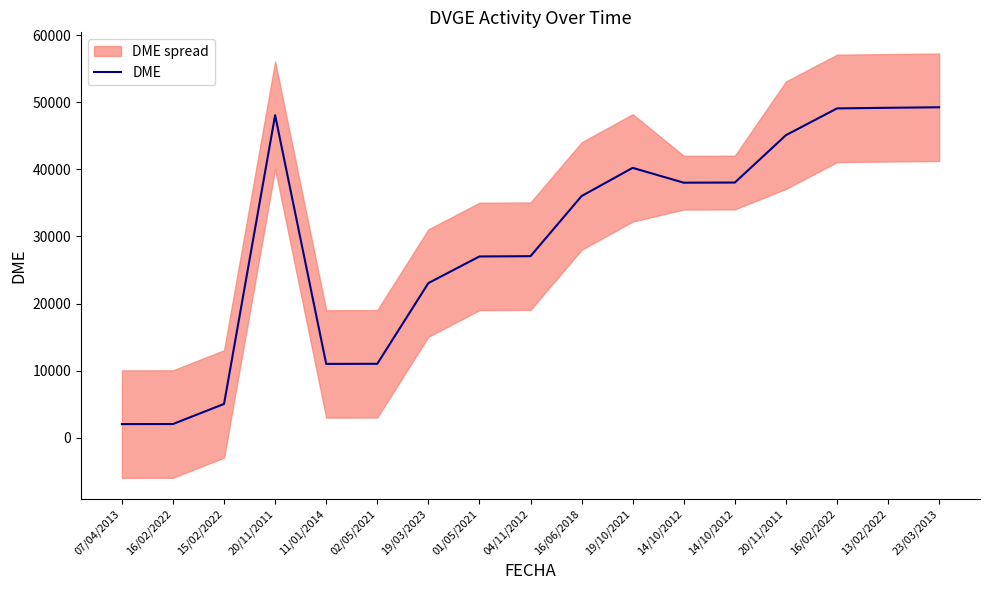

At which category does the data reach its first local peak?

20/11/2011